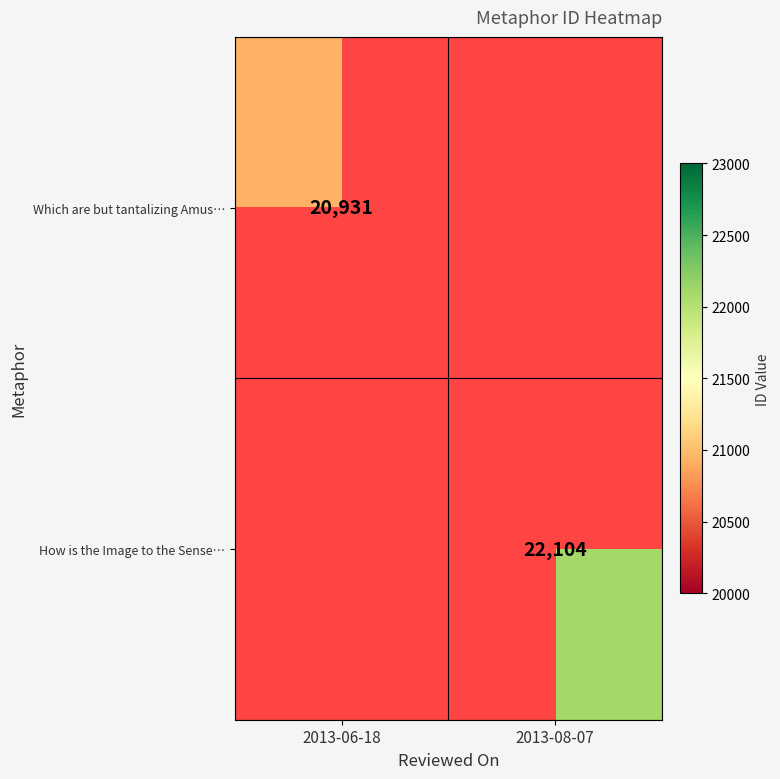

Is the value of Which are but tantalizing Amus… at 2013-06-18 greater than the value of How is the Image to the Sense… at 2013-08-07?

No